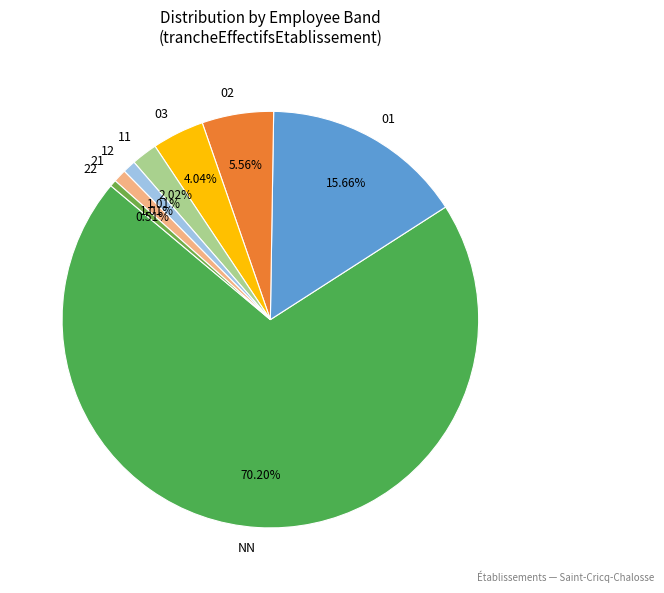

To the nearest percent, what is the average slice percentage?

12%